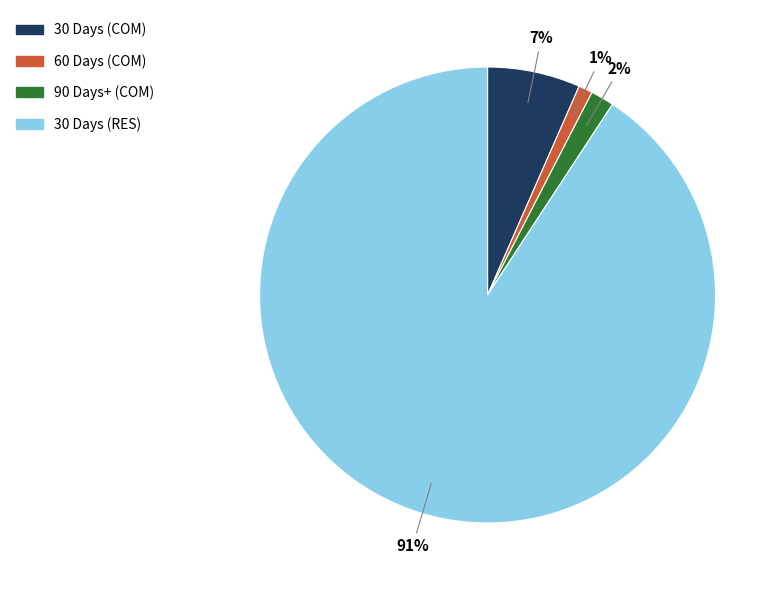

Does any single category account for the majority?

Yes